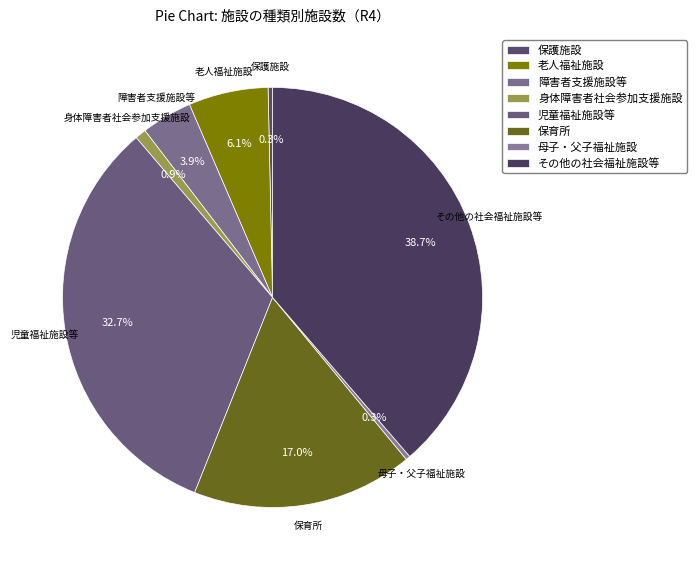

Count the number of slices in the pie.

8